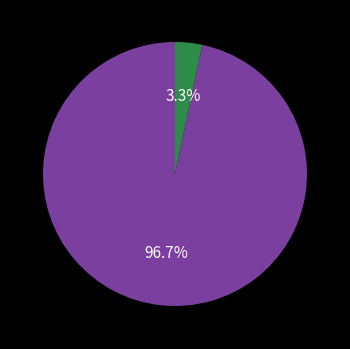

Does any single category account for the majority?

Yes